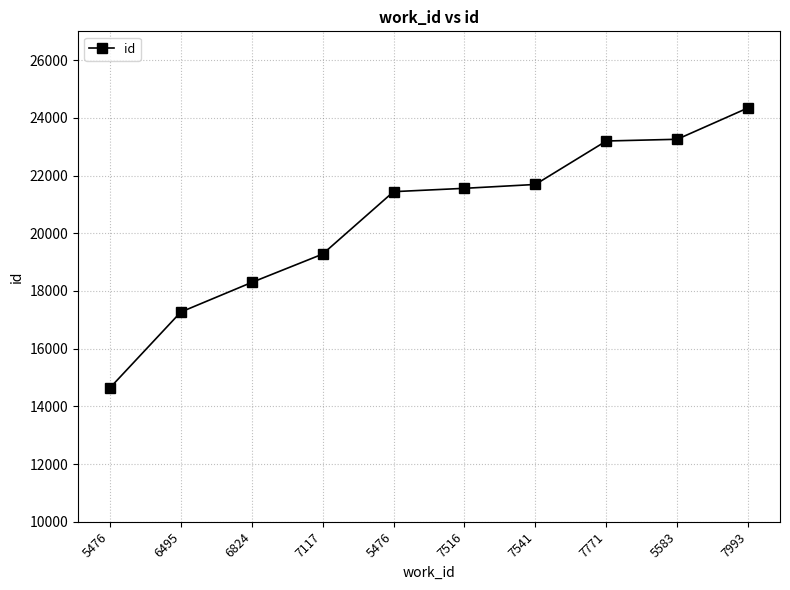

Is it true that the value at 7993 is 24347?

True